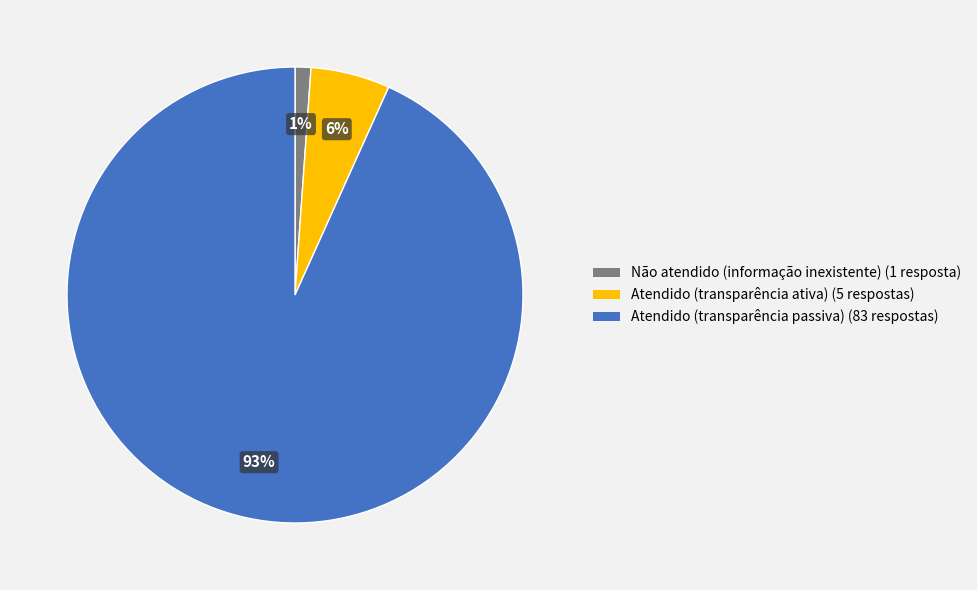

Between Atendido (transparência passiva) and Atendido (transparência ativa), which is larger?

Atendido (transparência passiva)